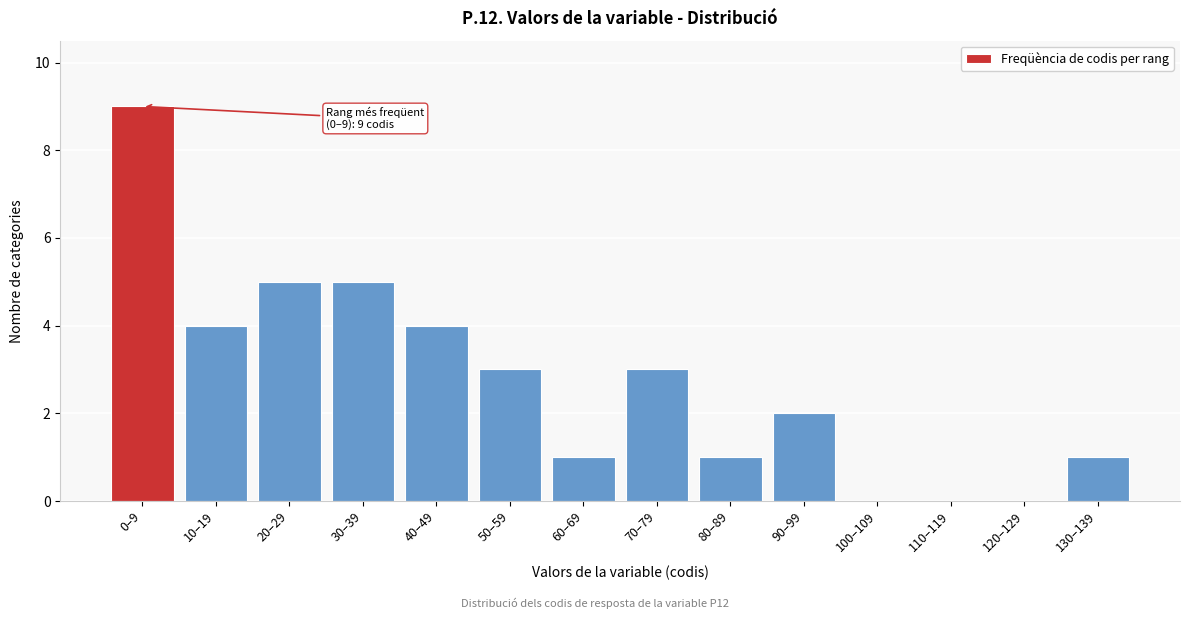

Reading right to left, list all the values displayed in this chart.

130–139=1	120–129=0	110–119=0	100–109=0	90–99=2	80–89=1	70–79=3	60–69=1	50–59=3	40–49=4	30–39=5	20–29=5	10–19=4	0–9=9